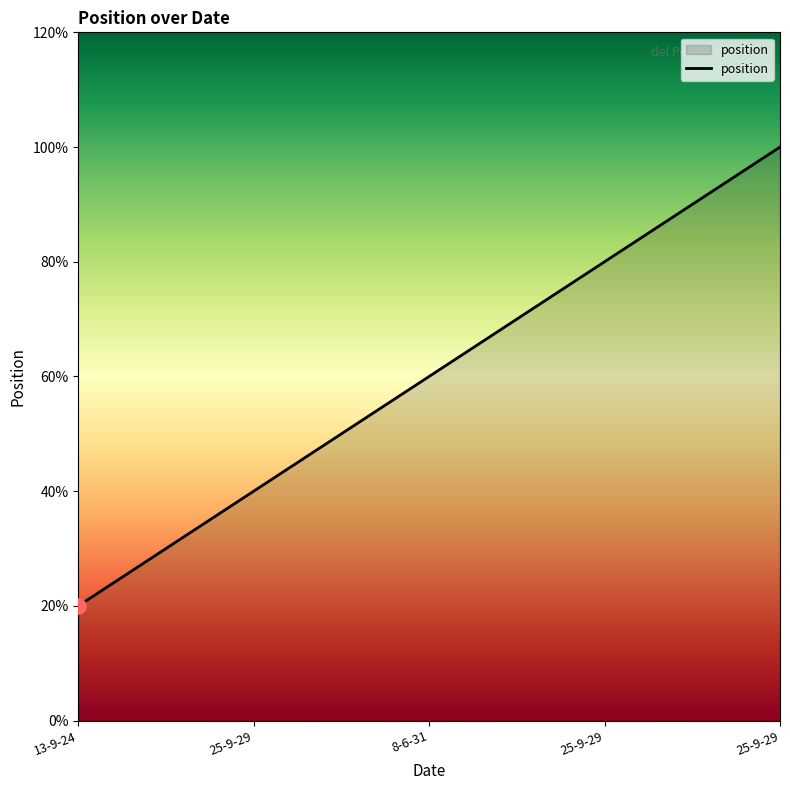

What is the ratio of the value at 25-9-29 to the value at 8-6-31?

1.7